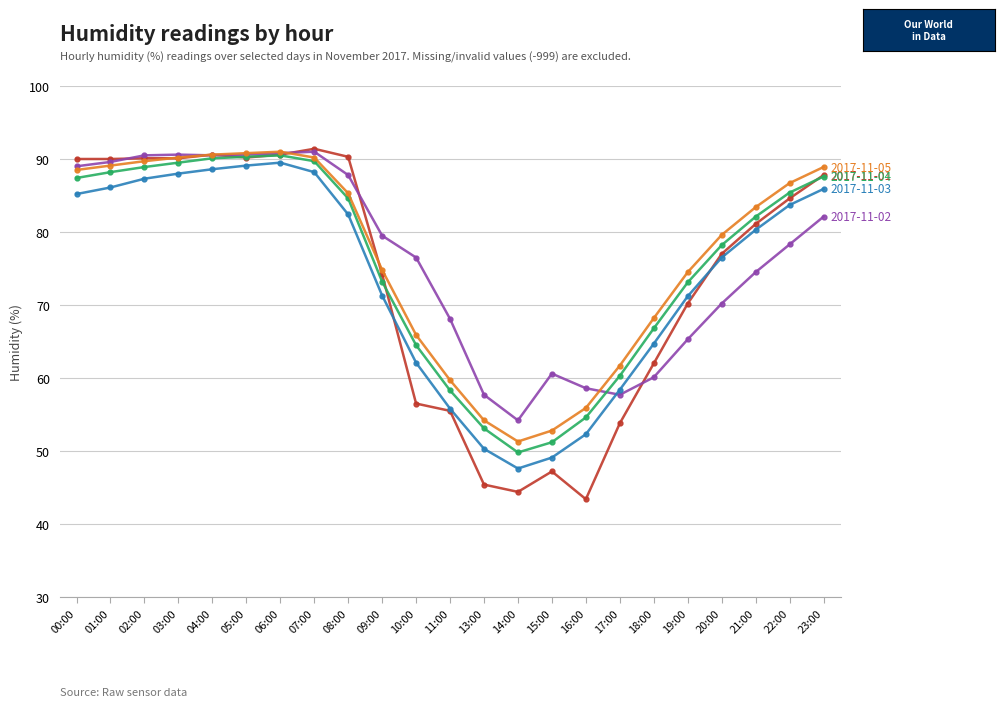

What is the difference between the highest and lowest values at 03:00?

2.6